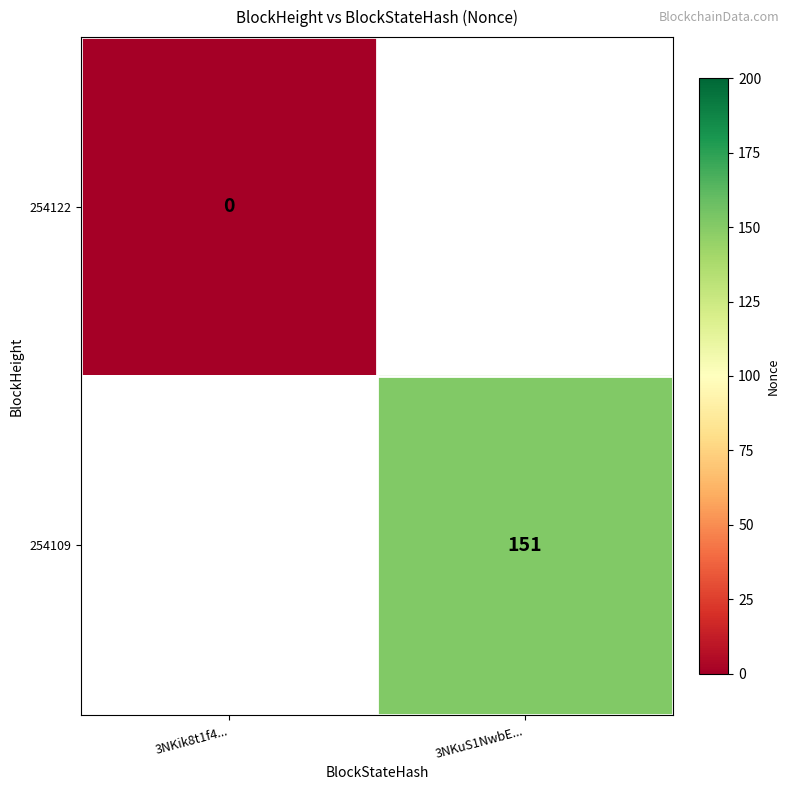

Which has a higher value, 3NKik8t1f4... or 3NKuS1NwbE...?

3NKuS1NwbE...